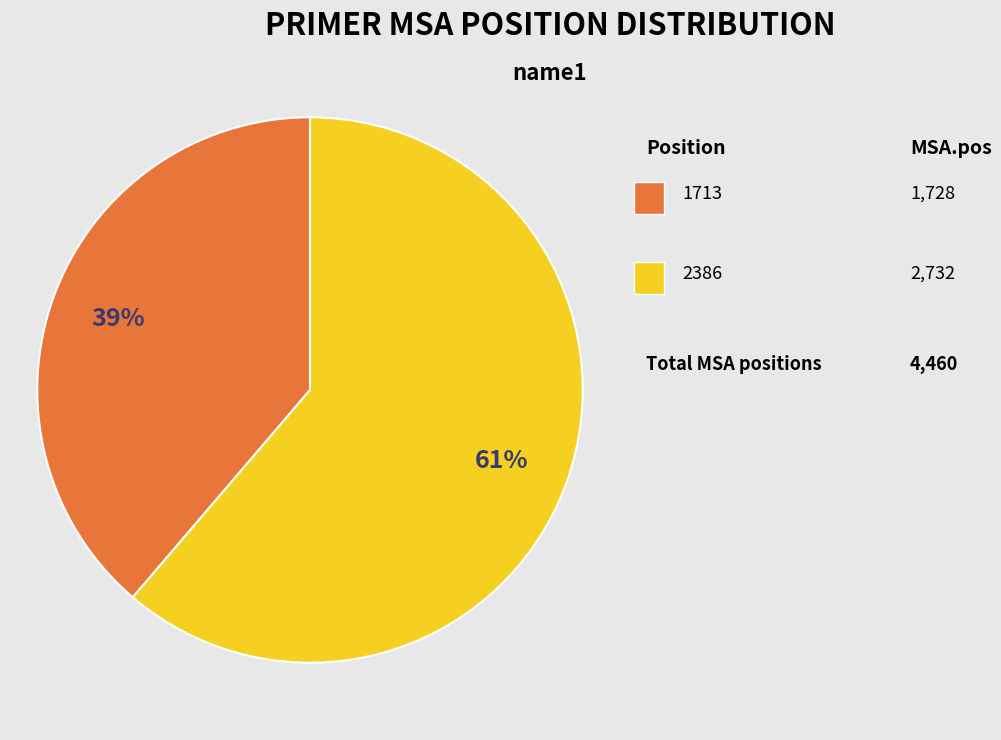

To the nearest percent, what is the average slice percentage?

50%